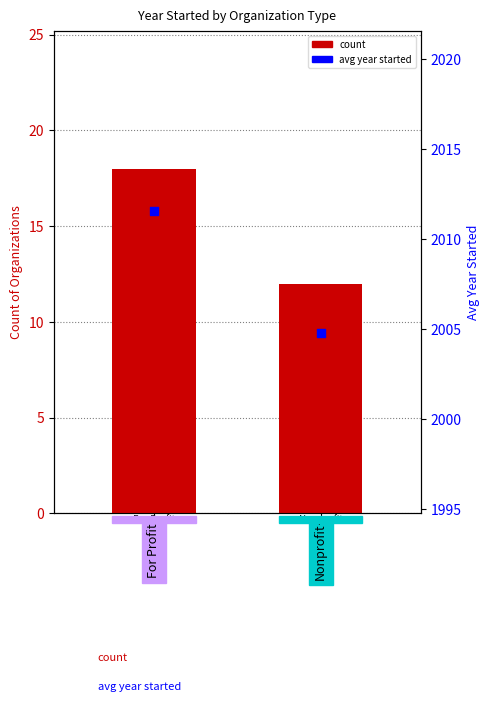

Is the value of avg year started at Nonprofit greater than the value of count at For Profit?

Yes